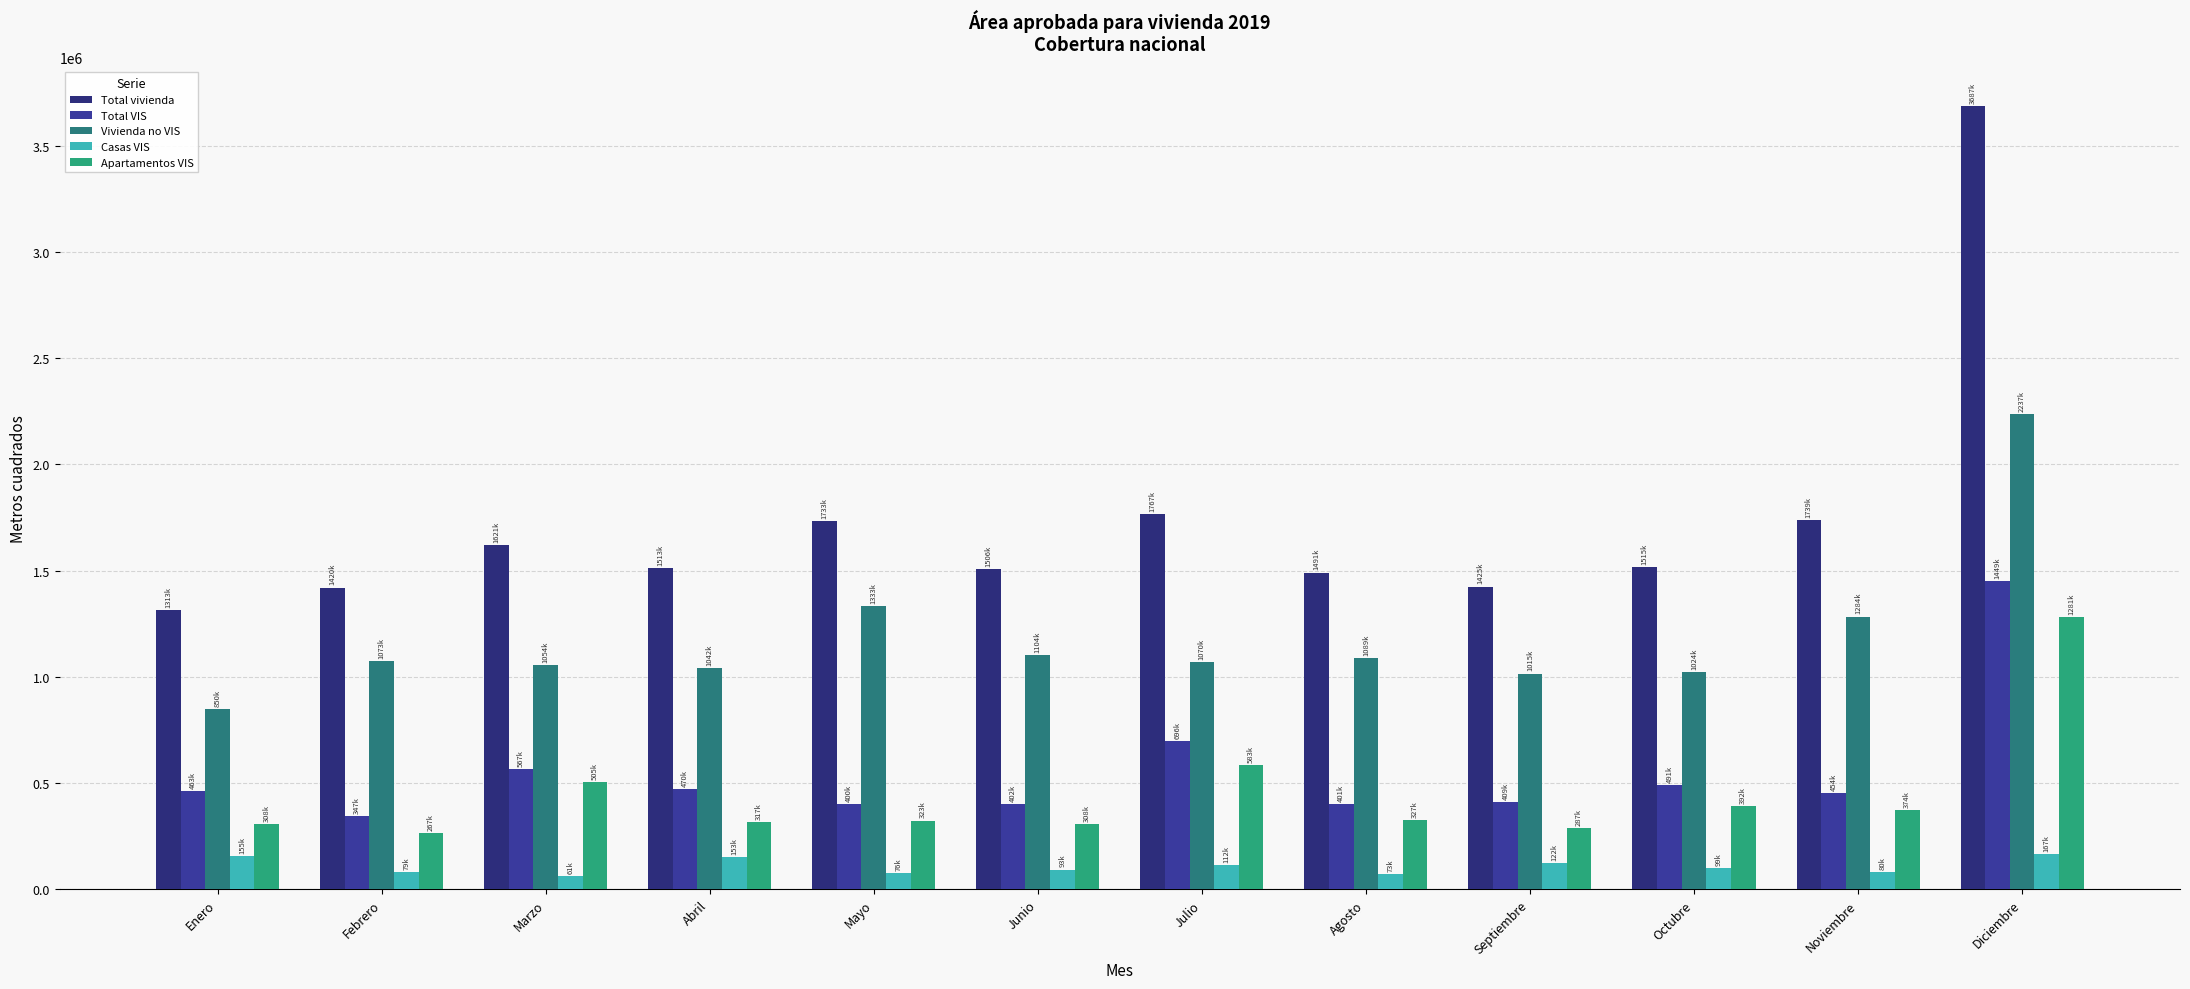

What is the label of the 12th bar from the right?

Enero